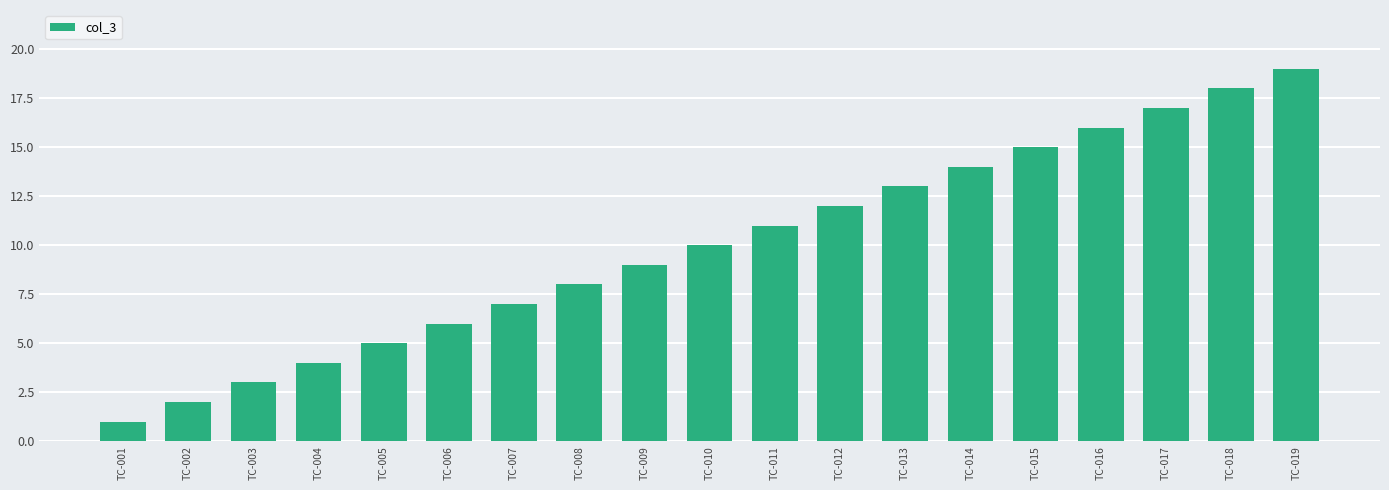

Are the bars grouped side by side (vs. stacked)?

No